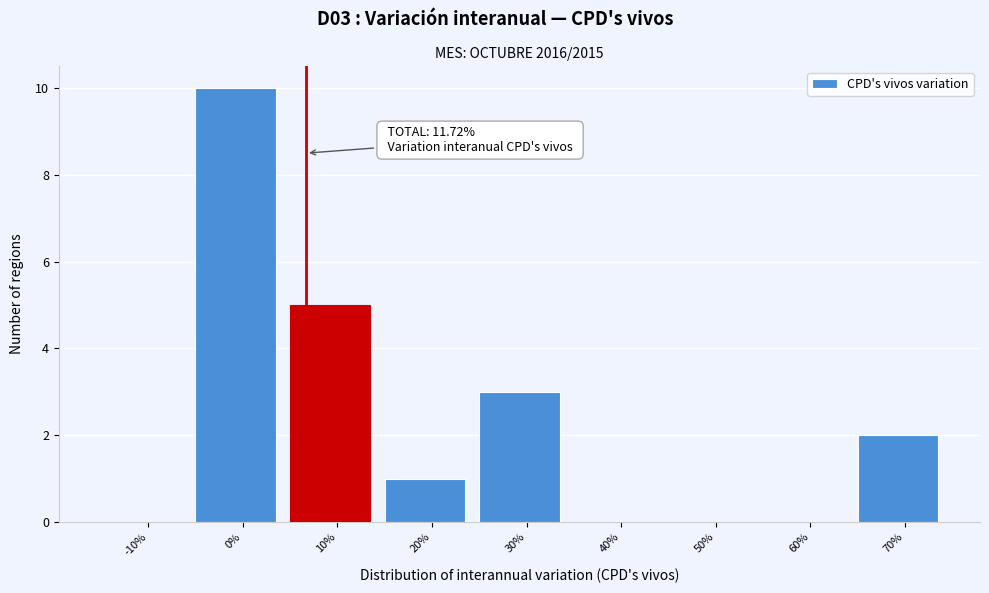

Reading left to right, transcribe all the data shown in this chart.

-10%=0	0%=10	10%=5	20%=1	30%=3	40%=0	50%=0	60%=0	70%=2